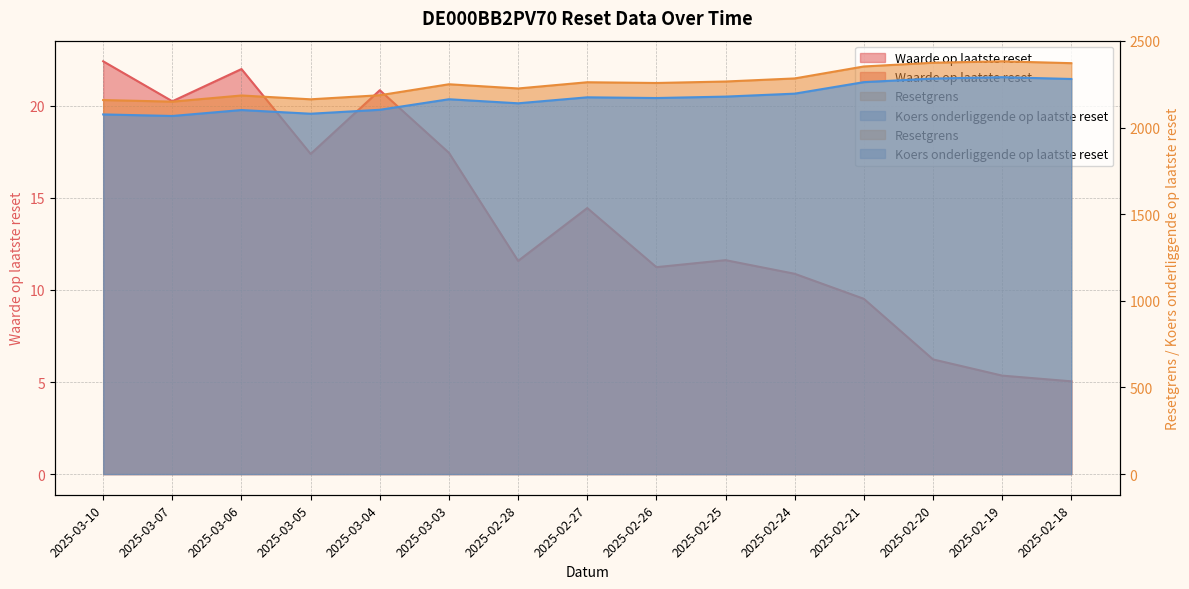

True or false: Koers onderliggende op laatste reset and Waarde op laatste reset cross at least once.

False